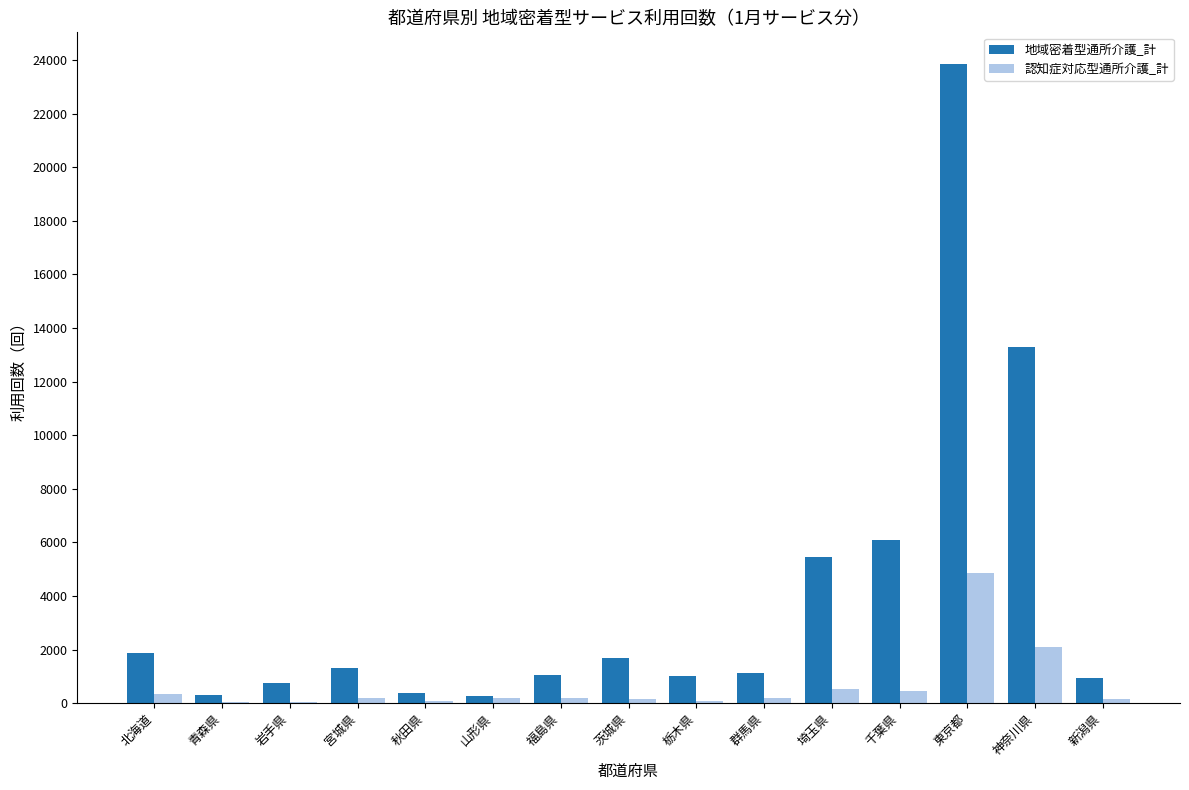

True or false: 地域密着型通所介護_計 has a value of 1884 at 北海道.

True